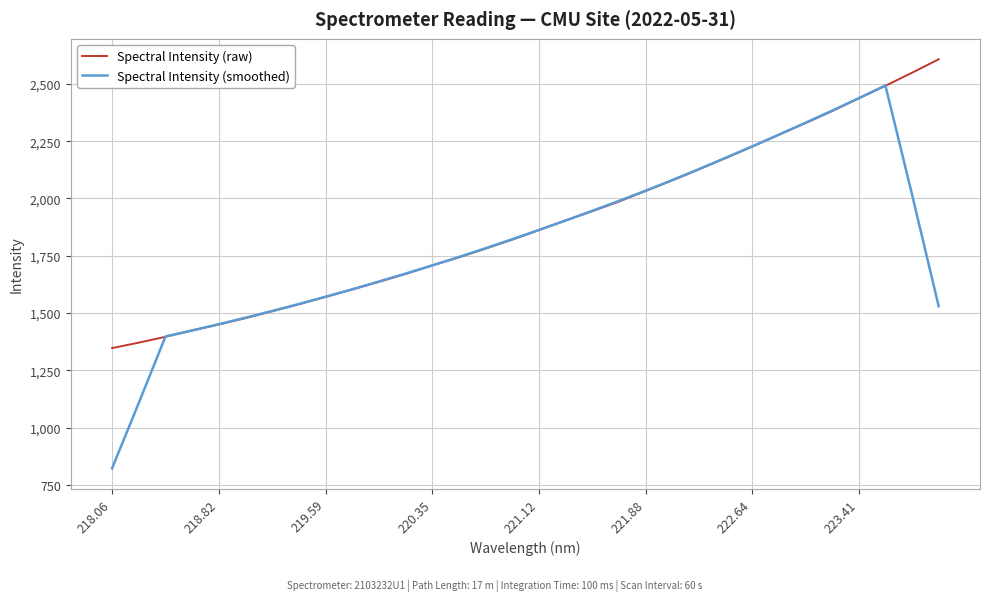

What is the maximum value shown in the chart?

2607.2